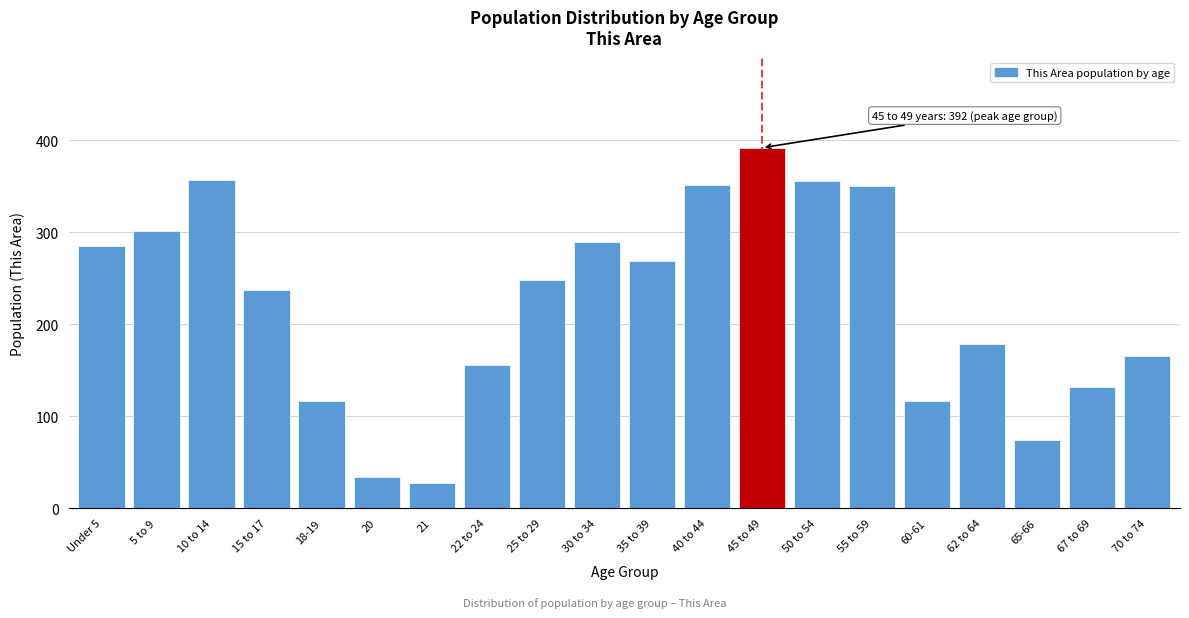

What is the label of the 15th bar from the right?

20